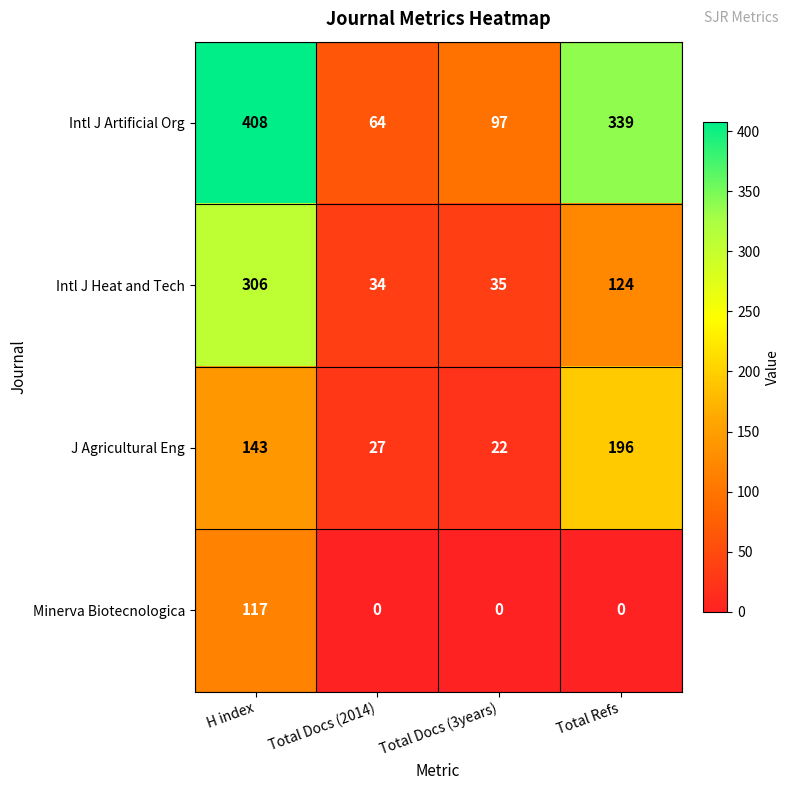

What is the difference between the second highest and second lowest values in the J Agricultural Eng series?

116